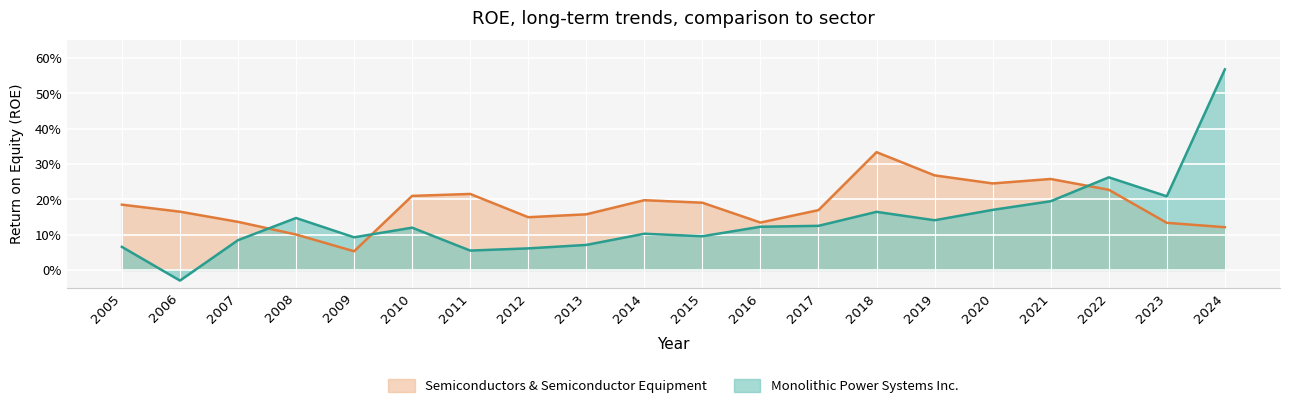

What are all the series names shown in the legend?

Semiconductors & Semiconductor Equipment, Monolithic Power Systems Inc.